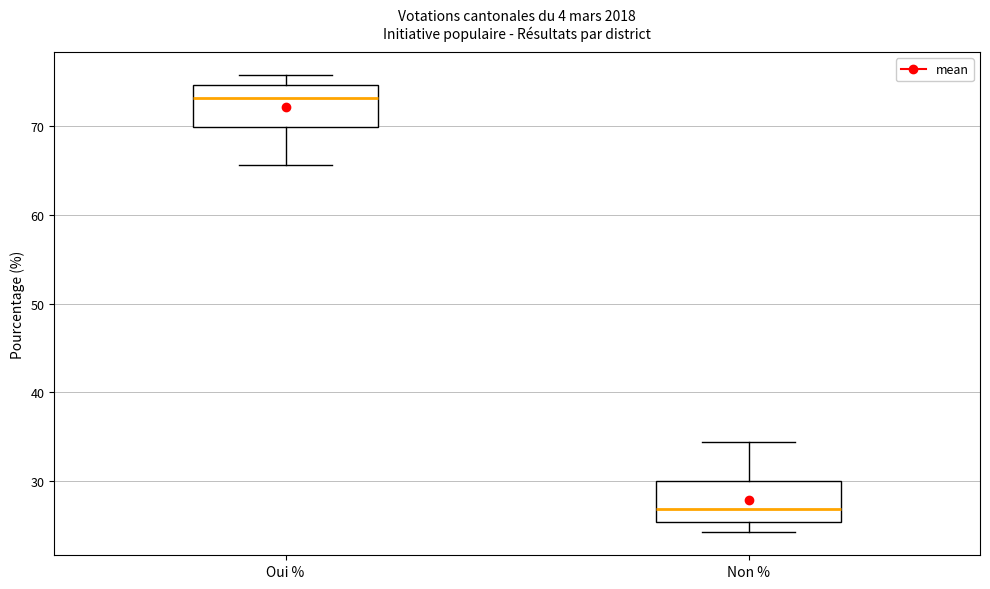

Where does the median line of the box for Non % sit on the y-axis? The values are not printed on the chart, so give them approximately, as read against the axis.

27